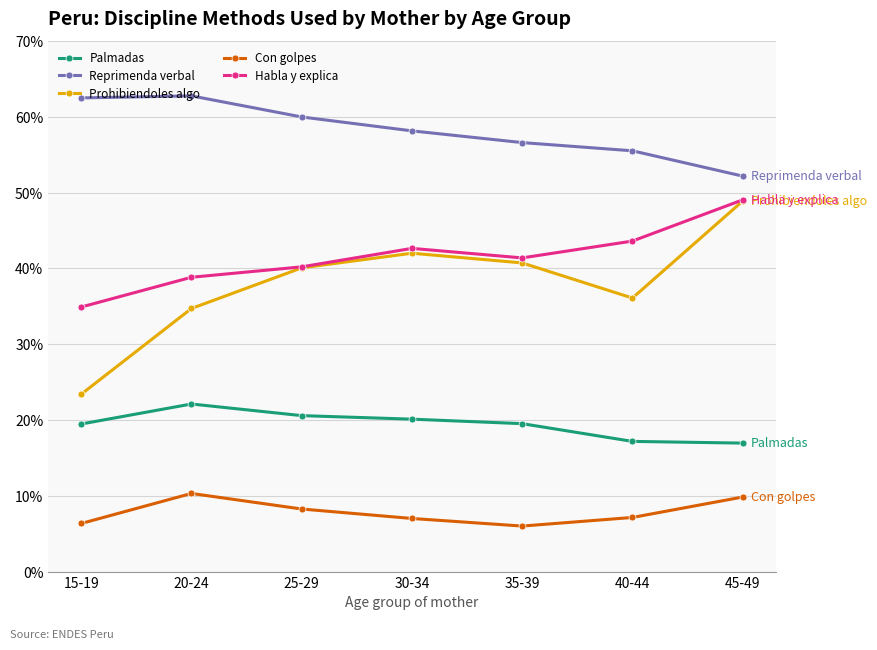

What is the difference between the second highest and second lowest values in the Palmadas series?

3.4